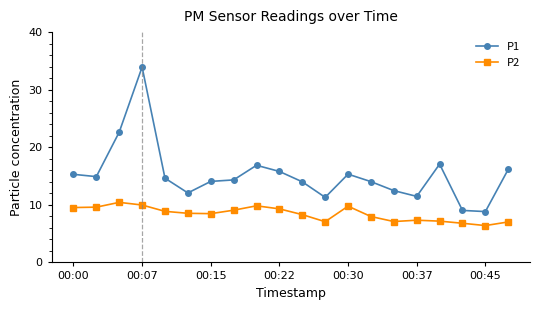

What is the minimum value shown in the chart?

6.4